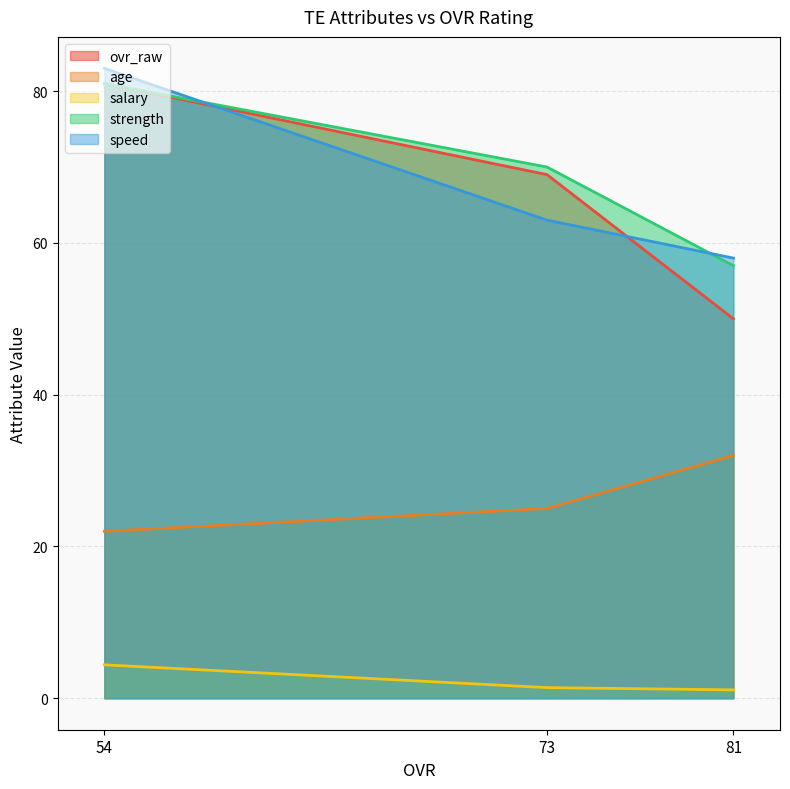

What value does the strength series have at 73?

70.0